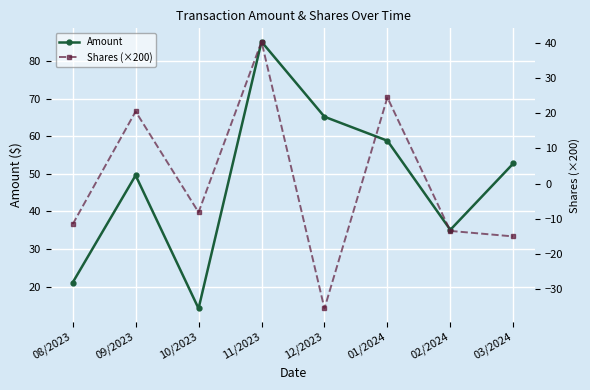

True or false: Amount has more than 2 interior local peaks.

False